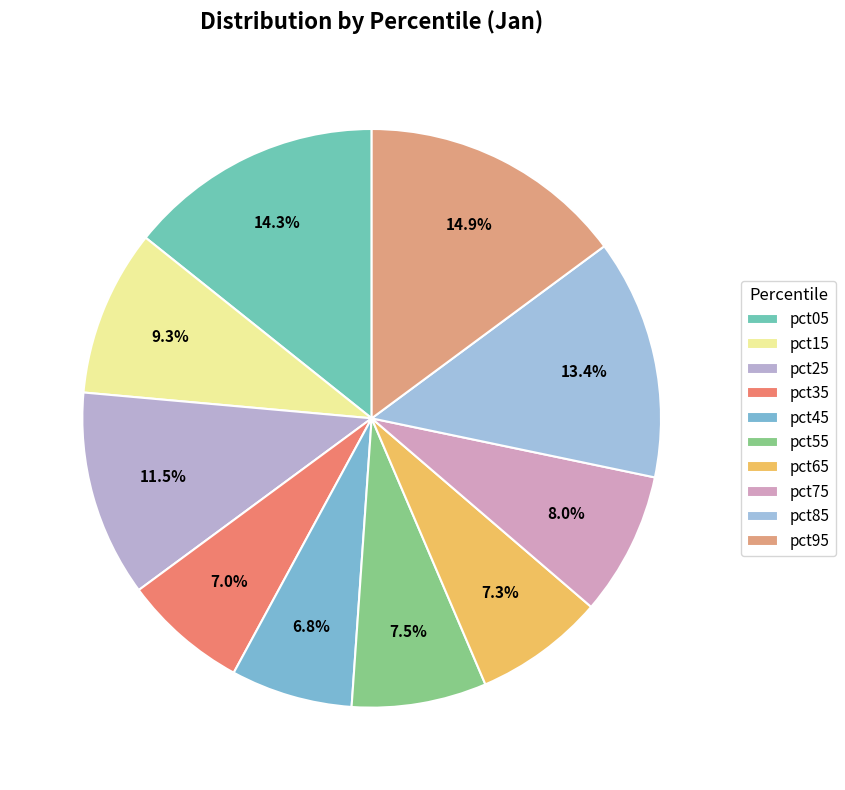

Combined, do pct95 and pct55 account for over 50%?

No